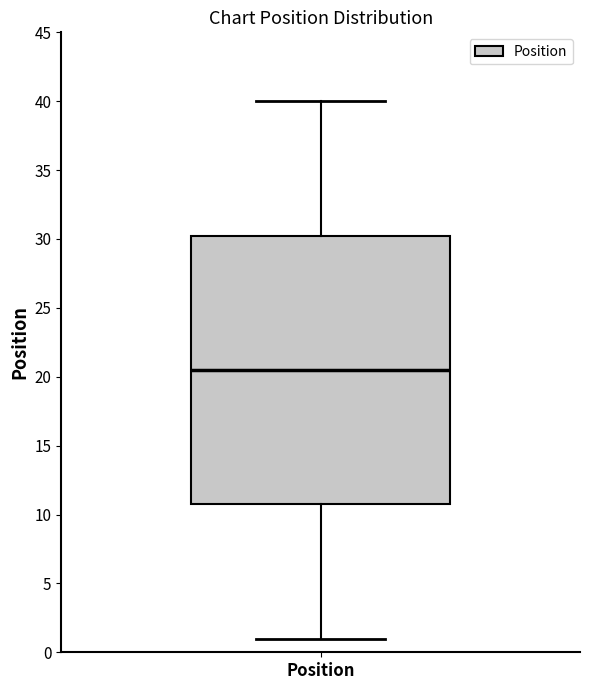

Read this box plot against the y-axis: the position of the median line, the range covered by the box, and the ends of both whiskers. The values are not printed on the chart, so give them approximately, as read against the axis.

median 20.5, box 11.0 to 30.5, whiskers 1.0 to 40.0